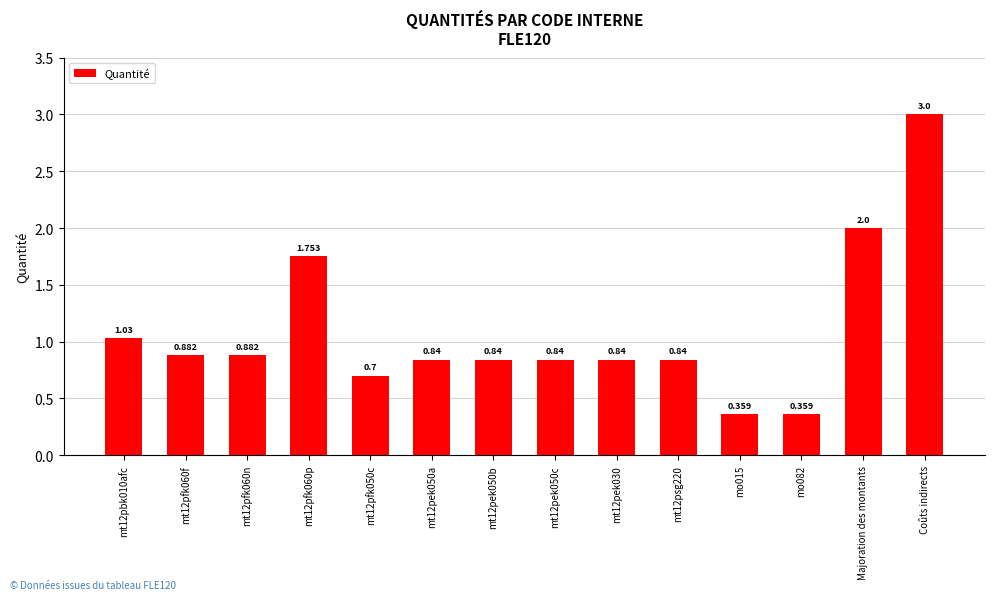

Does the chart contain stacked bars?

No